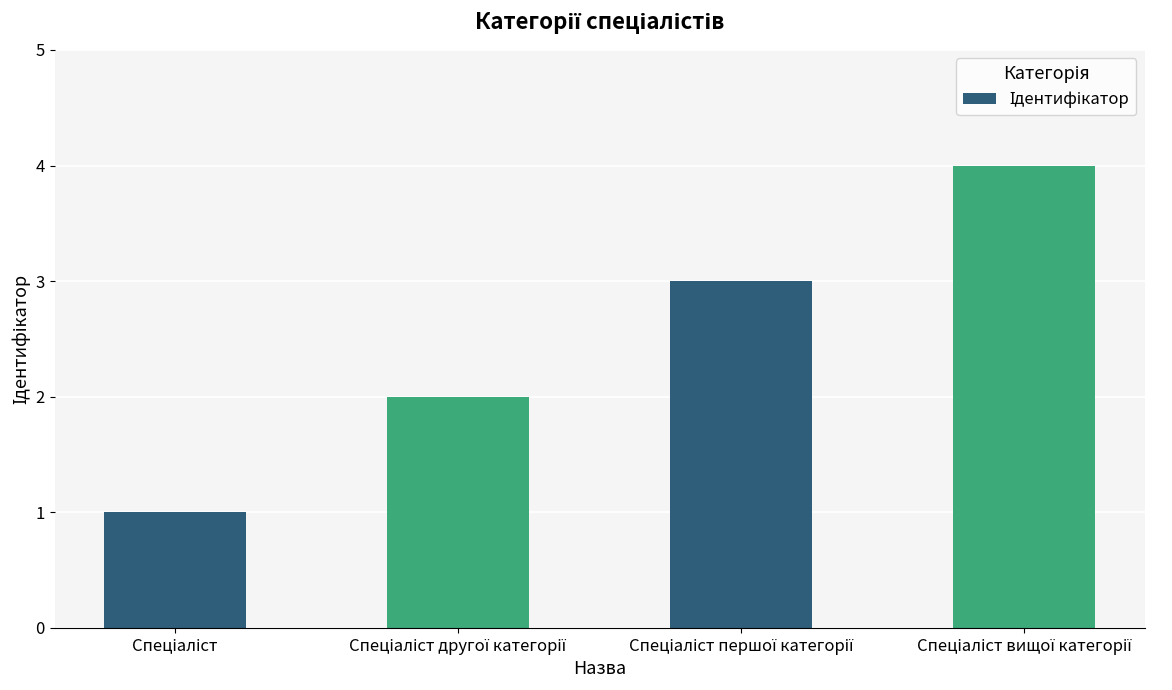

What is the greatest value displayed?

4